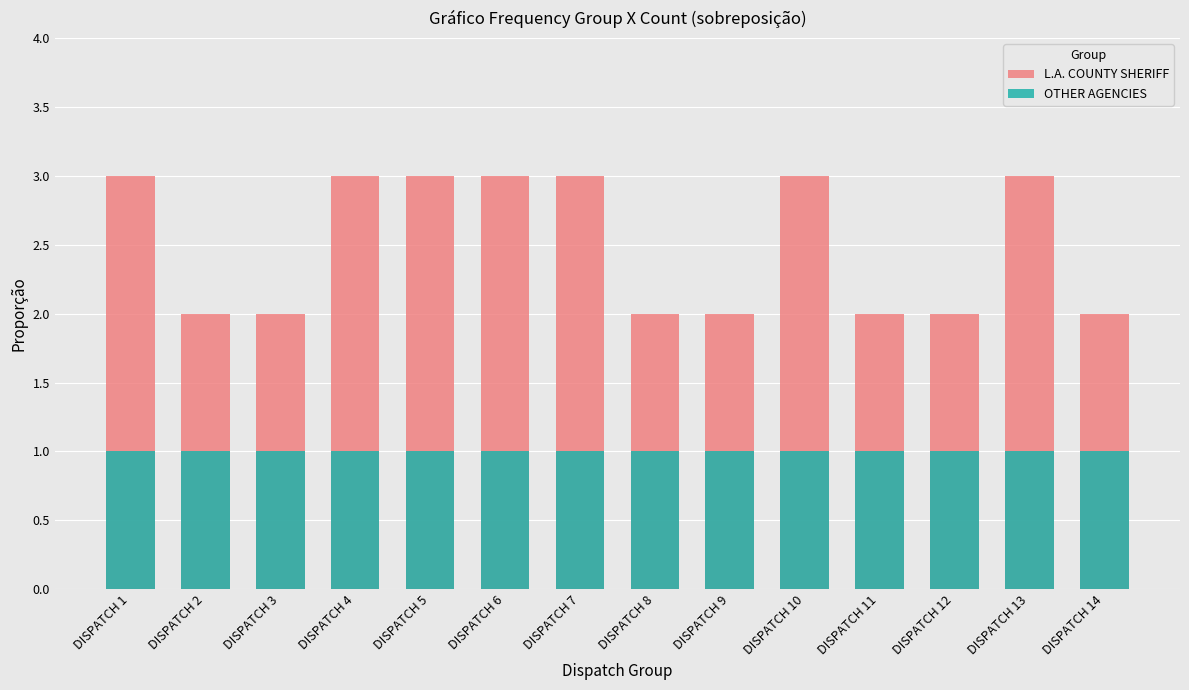

Which has a higher value, DISPATCH 4 or DISPATCH 2?

DISPATCH 4